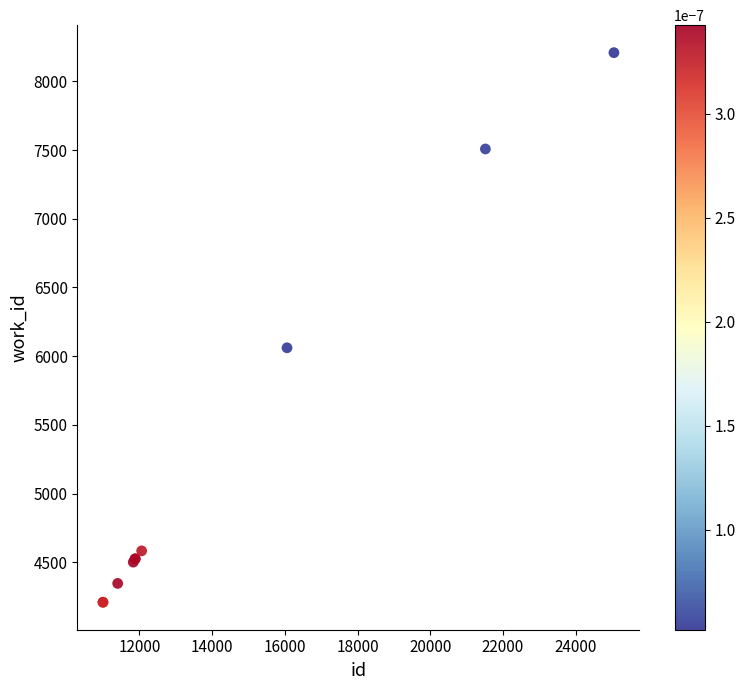

What Y value in the scatter plot is closest to 6209?

6061